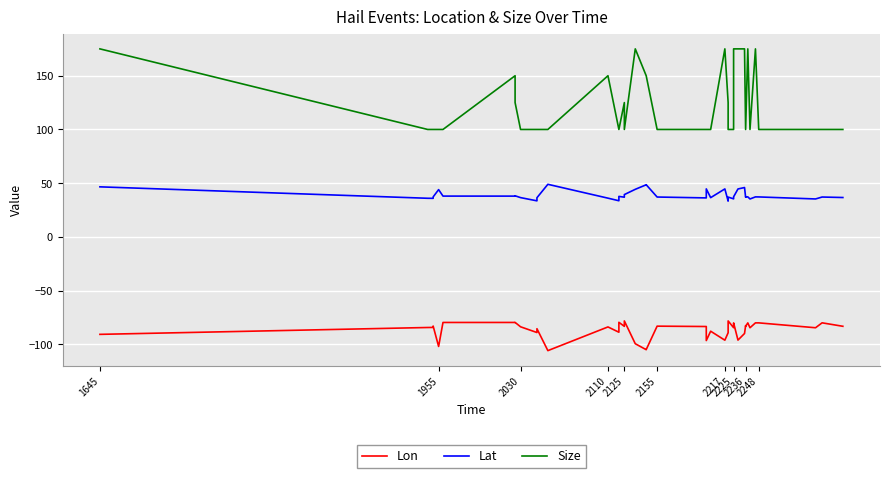

Which series has the widest spread of values?

Size